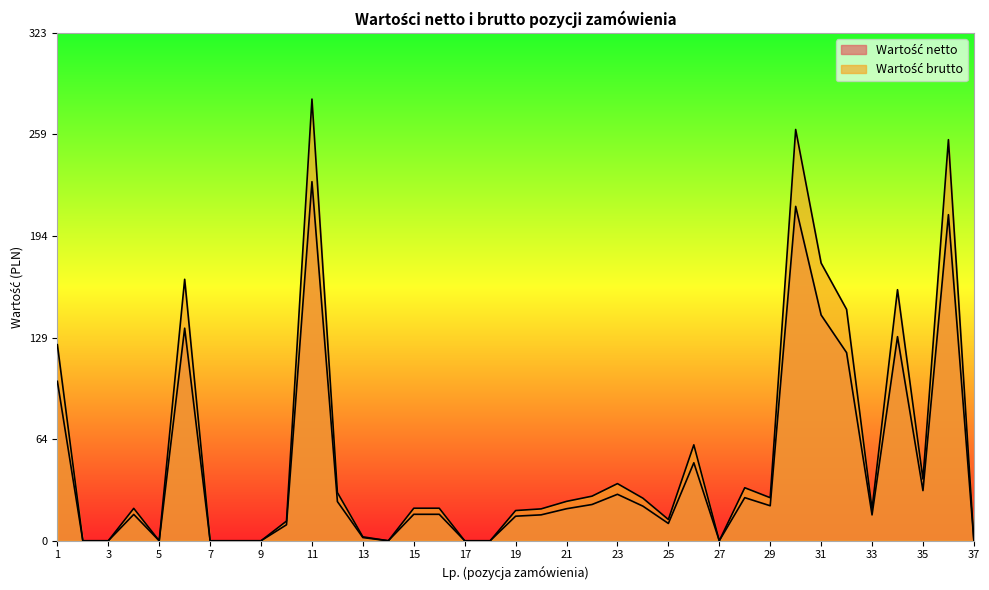

What is the average value of the Wartość netto series?

44.8